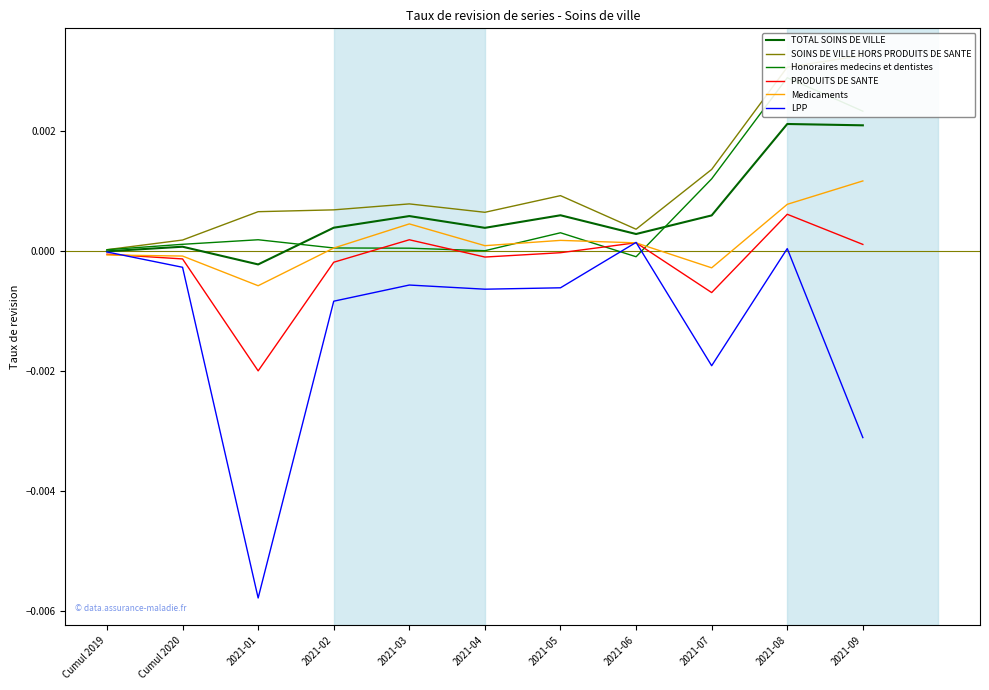

List the series in order of their peak value, lowest first.

LPP, PRODUITS DE SANTE, Medicaments, TOTAL SOINS DE VILLE, Honoraires medecins et dentistes, SOINS DE VILLE HORS PRODUITS DE SANTE